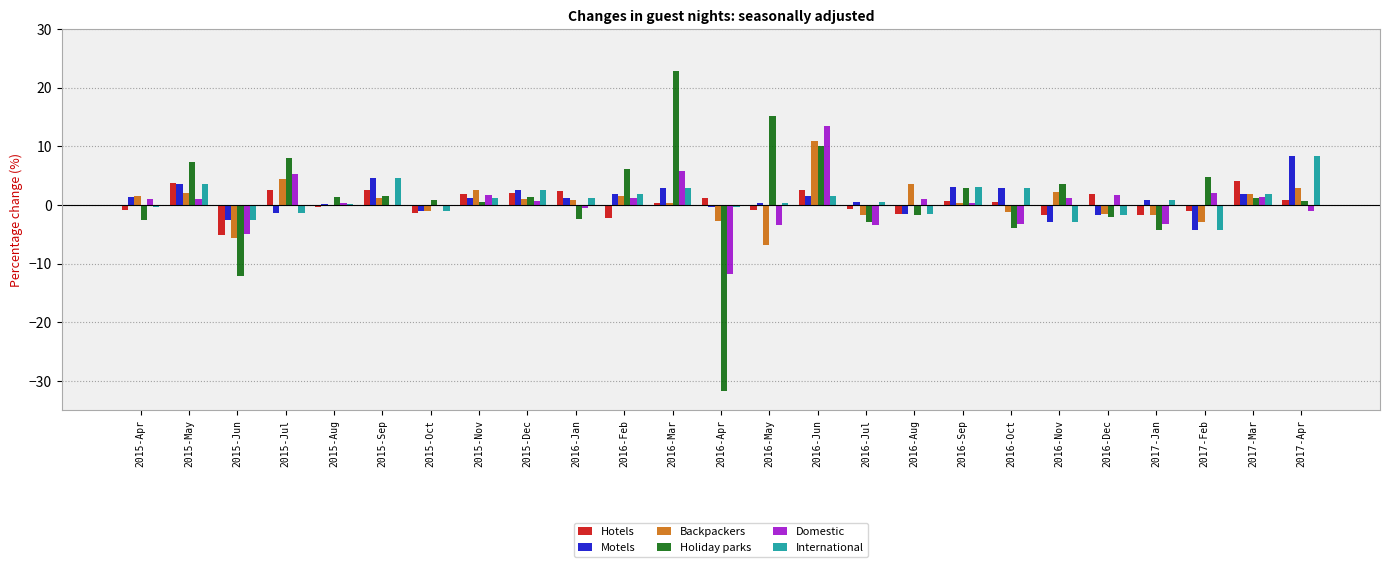

Read the Holiday parks value at 2015-Jul.

8.0